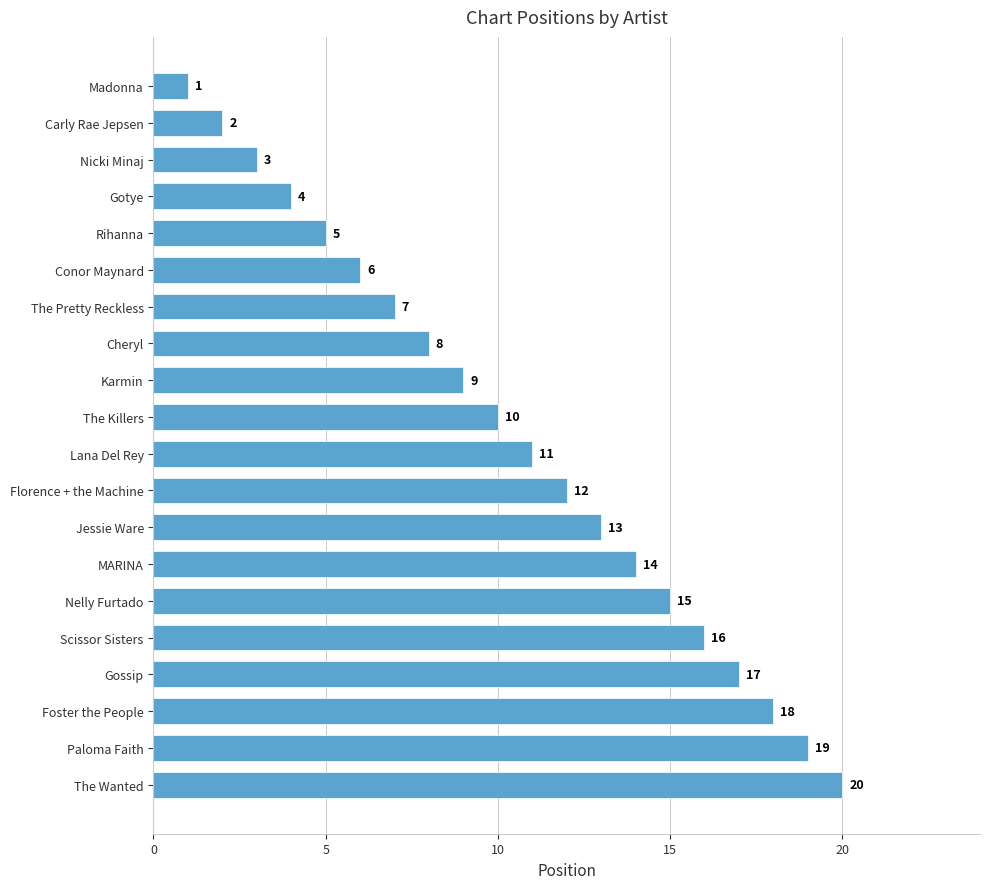

Reading bottom to top, list all the values displayed in this chart.

The Wanted=20	Paloma Faith=19	Foster the People=18	Gossip=17	Scissor Sisters=16	Nelly Furtado=15	MARINA=14	Jessie Ware=13	Florence + the Machine=12	Lana Del Rey=11	The Killers=10	Karmin=9	Cheryl=8	The Pretty Reckless=7	Conor Maynard=6	Rihanna=5	Gotye=4	Nicki Minaj=3	Carly Rae Jepsen=2	Madonna=1